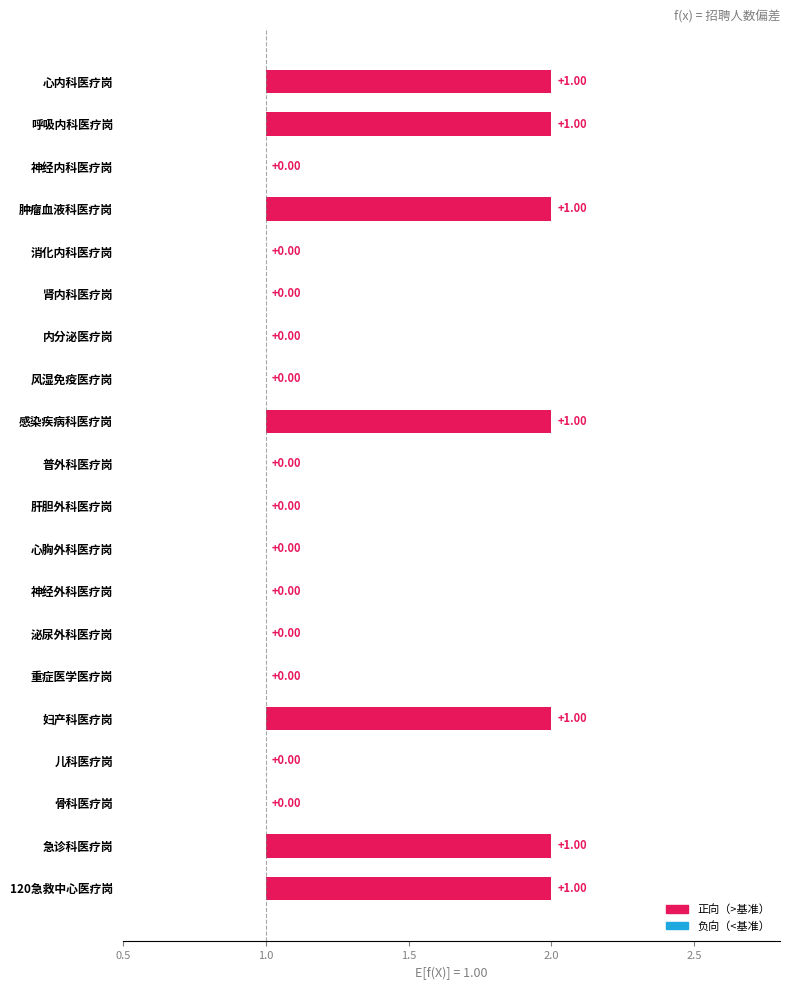

What is the minimum value shown in the chart?

1